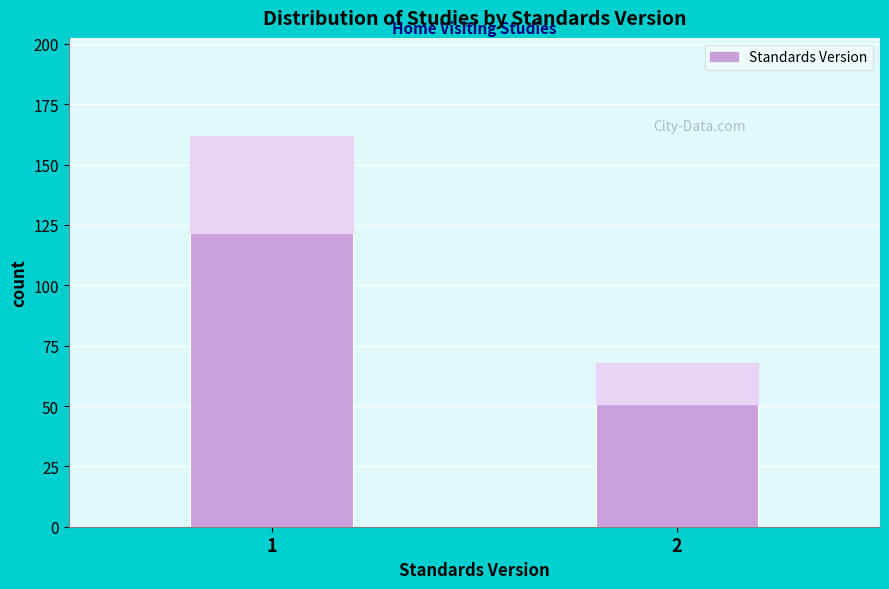

Reading left to right, extract all data points from this chart.

1=162	2=68